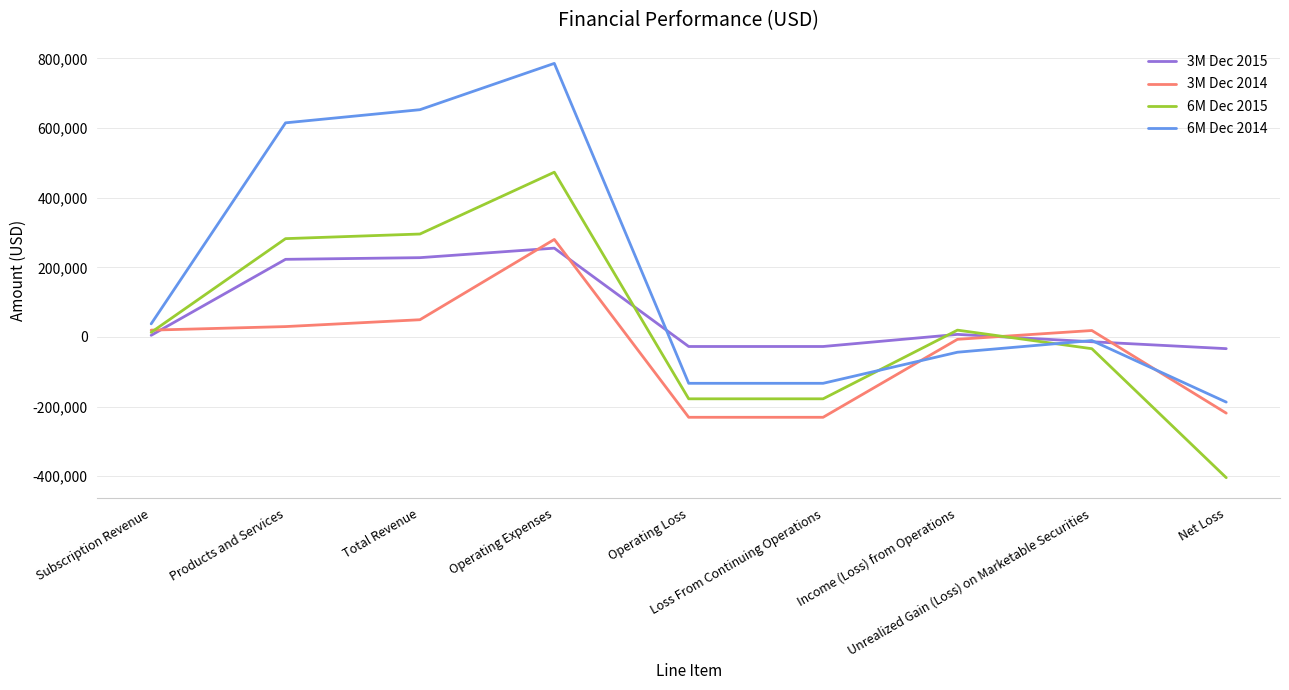

What is the difference between the maximum and minimum values in the 6M Dec 2014 series?

972864